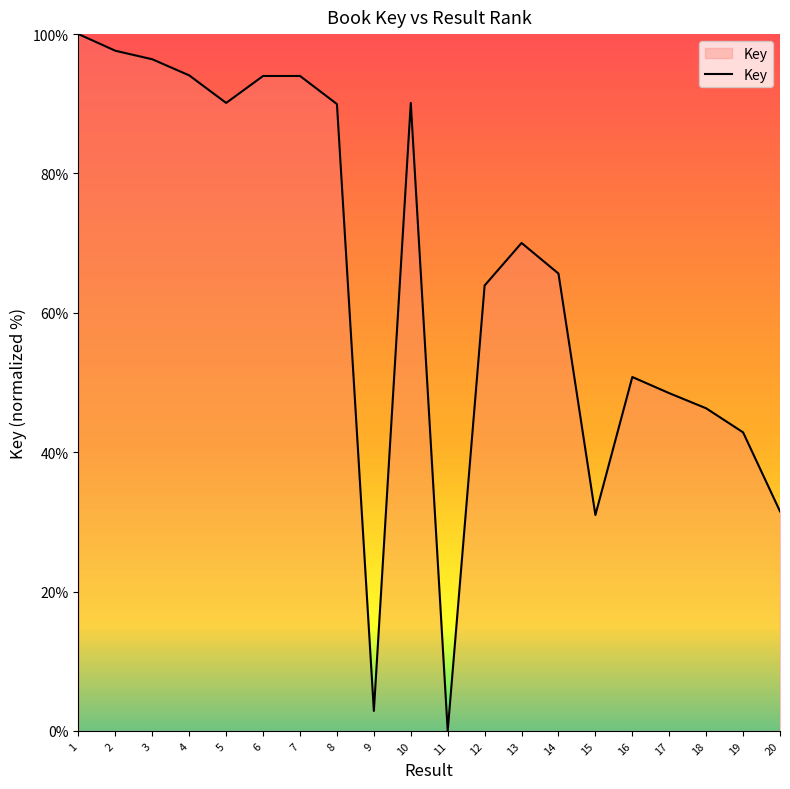

At which label does the data first exceed 70?

1